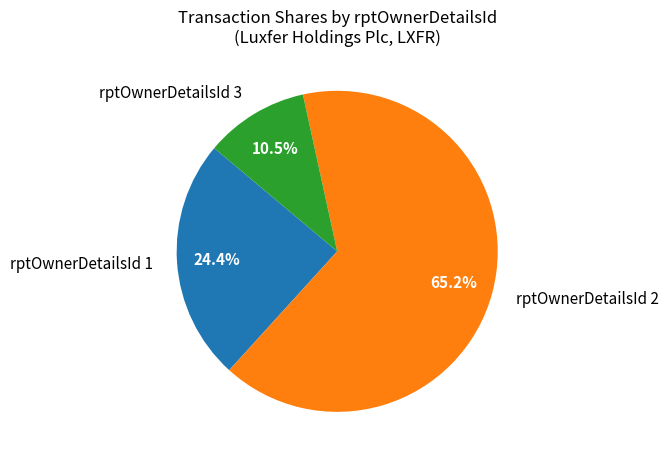

Does rptOwnerDetailsId 1 represent more than half of the total?

No